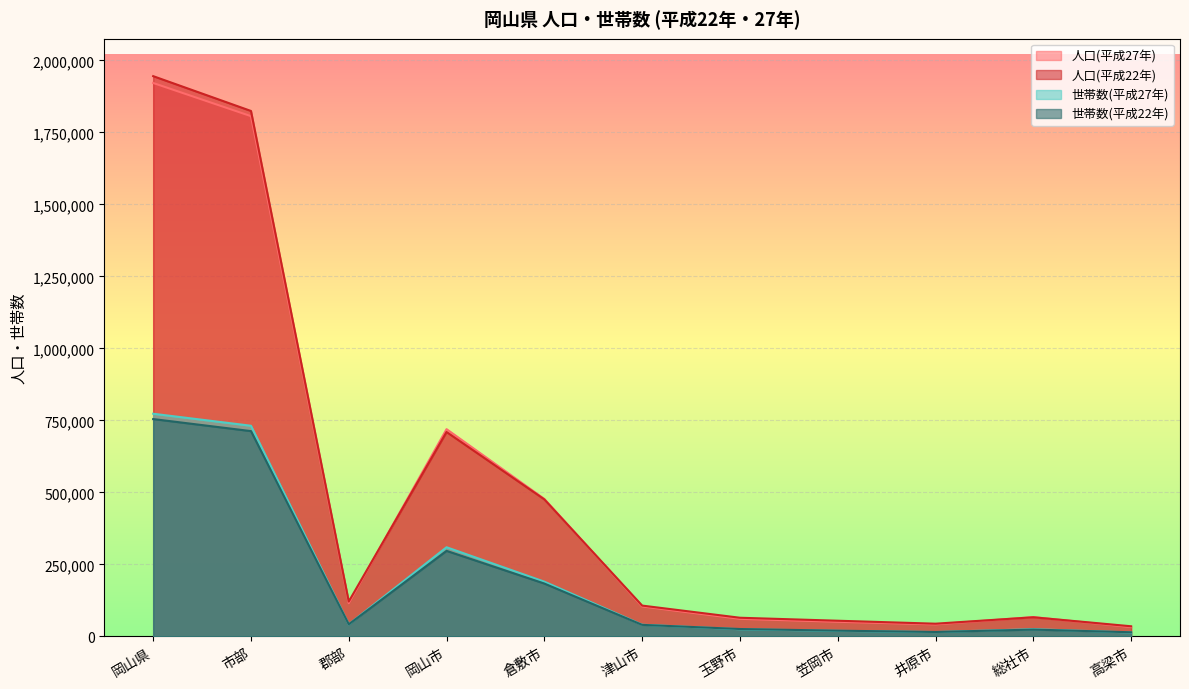

Rank the series by their maximum value, from highest to lowest.

人口(平成22年), 人口(平成27年), 世帯数(平成27年), 世帯数(平成22年)